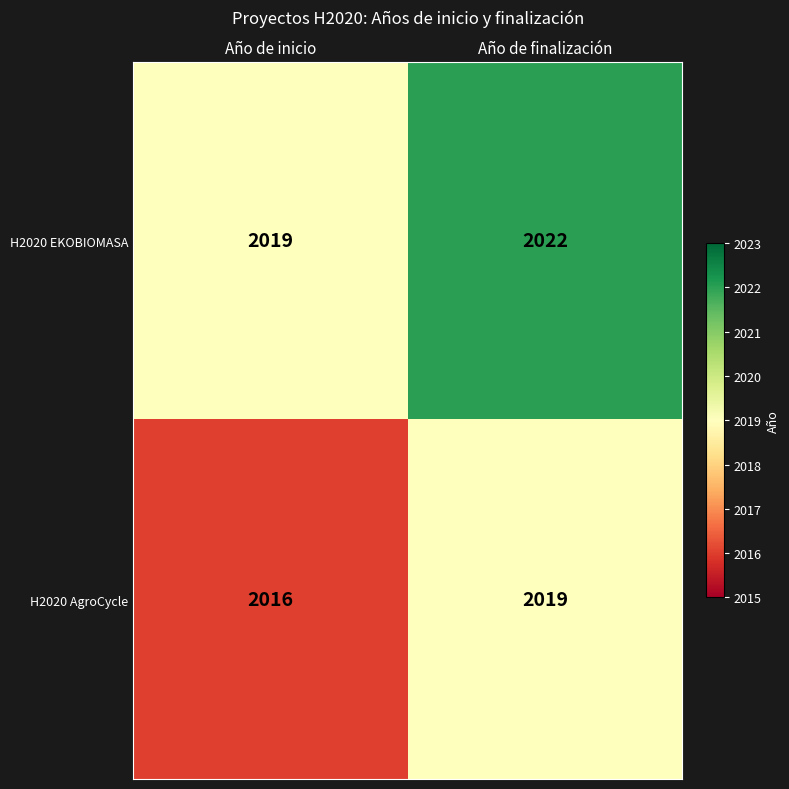

At which label does H2020 AgroCycle reach its peak?

Año de finalización